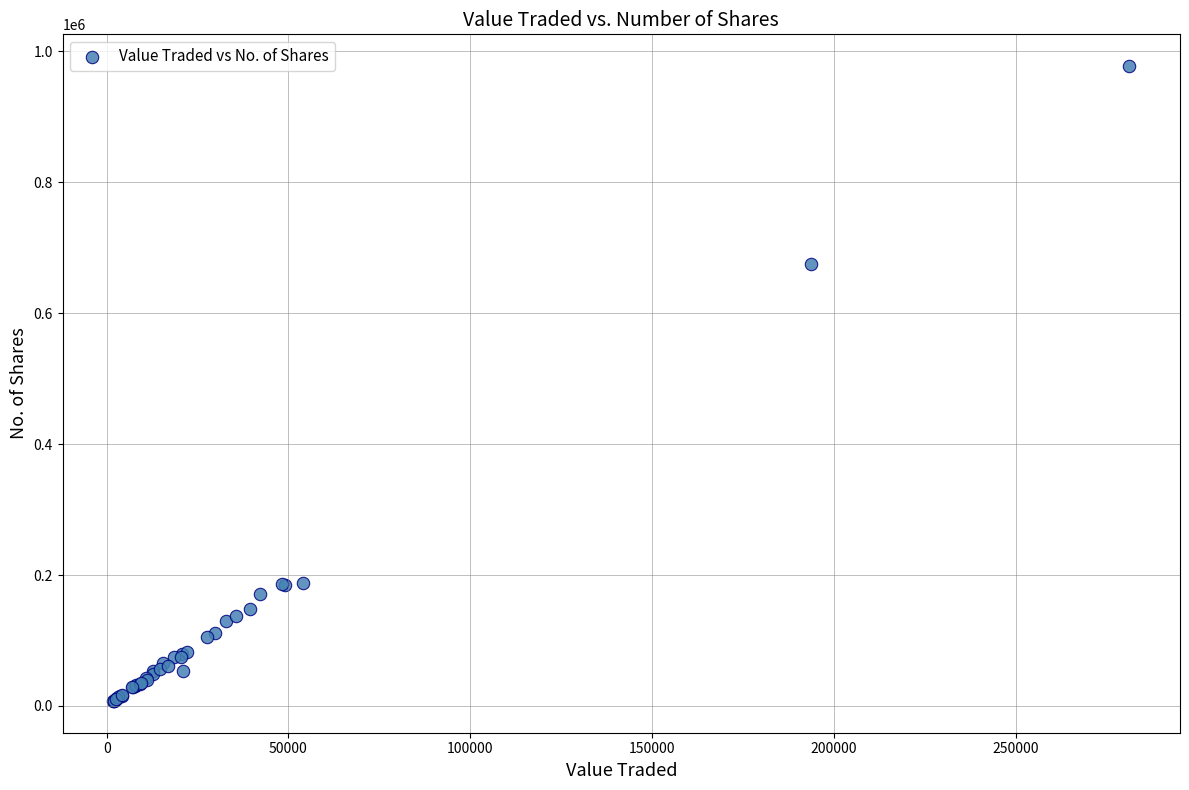

What Y value in the scatter plot is closest to 492557?

675899